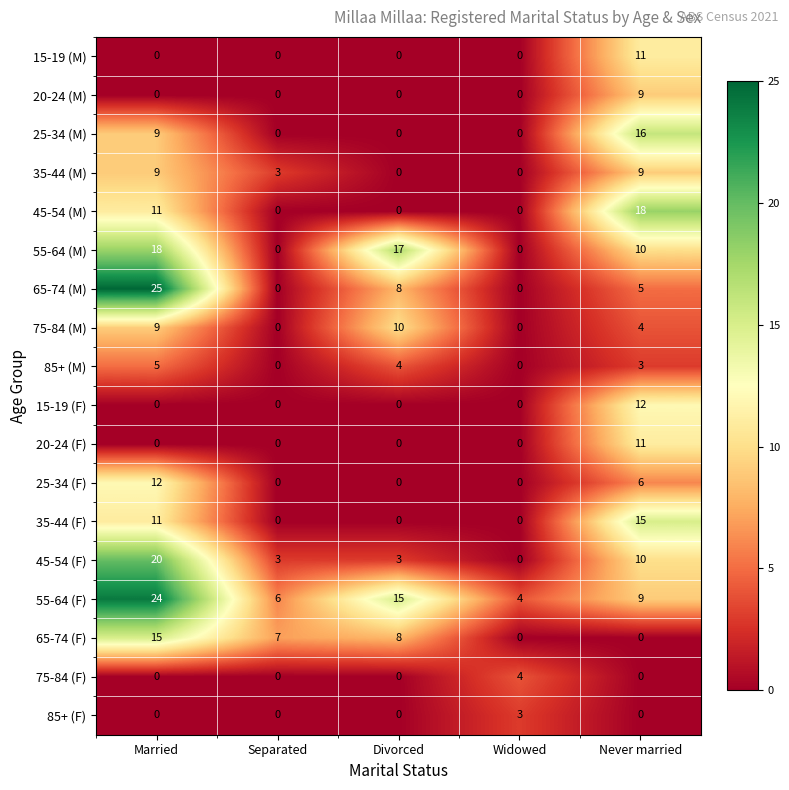

What is the difference between the highest and lowest values at Divorced?

17